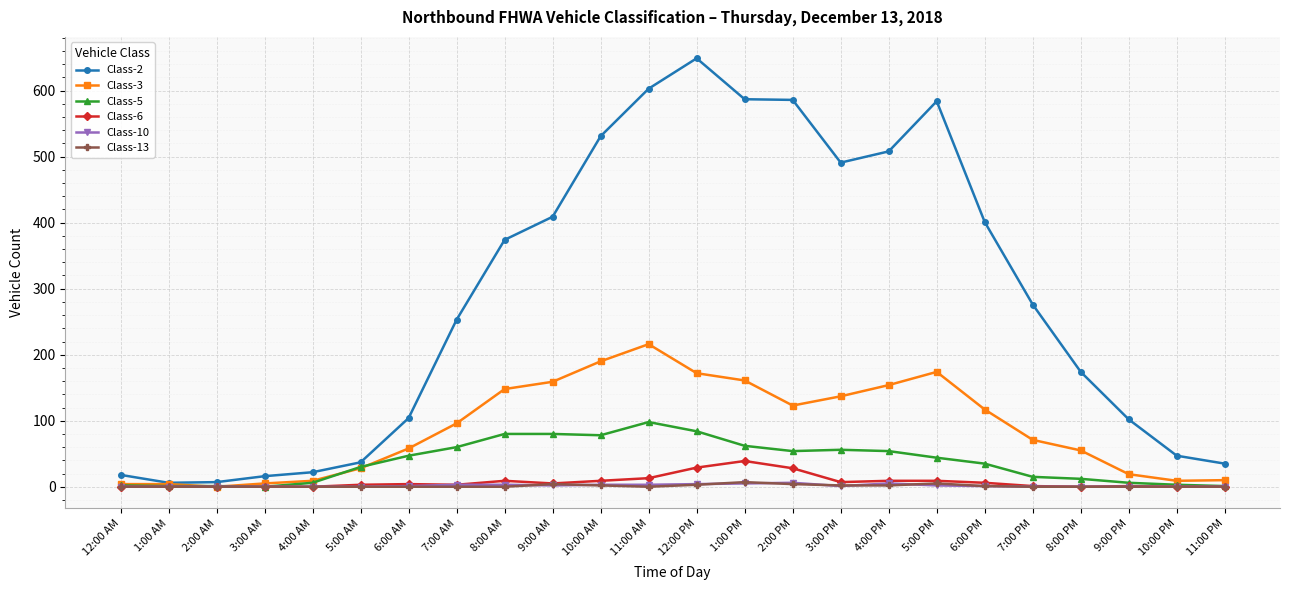

Which category has the highest value across all series?

12:00 PM